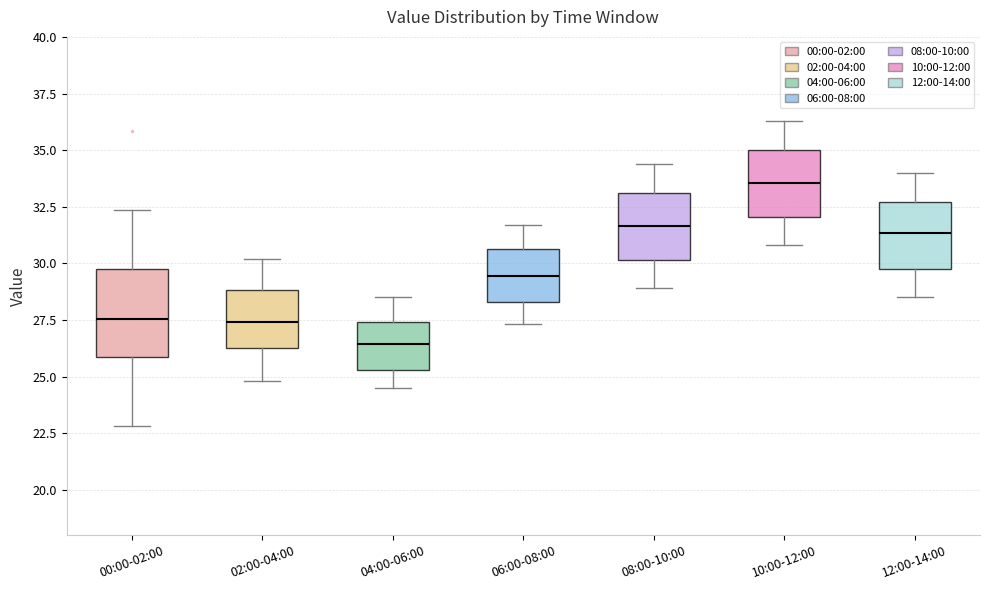

Where is the upper edge of the box for 04:00-06:00 on the y-axis? The values are not printed on the chart, so give them approximately, as read against the axis.

27.5